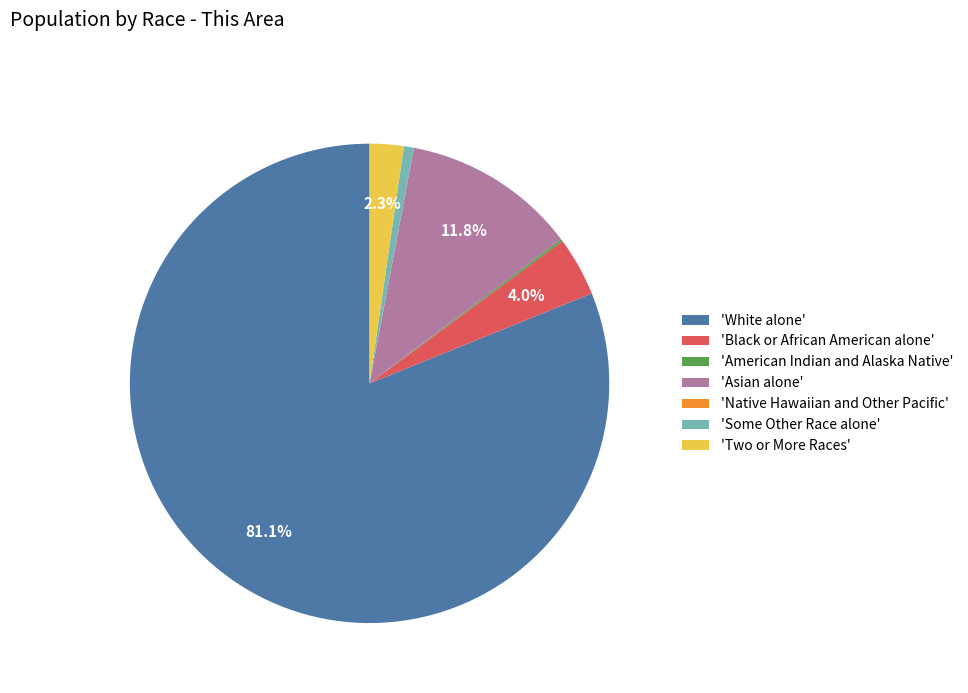

Between 'Two or More Races' and 'Asian alone', which is larger?

'Asian alone'